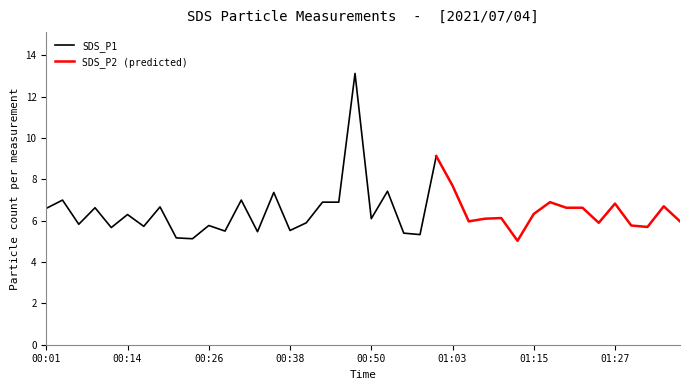

What is the label of the 14th point from the right?

01:05